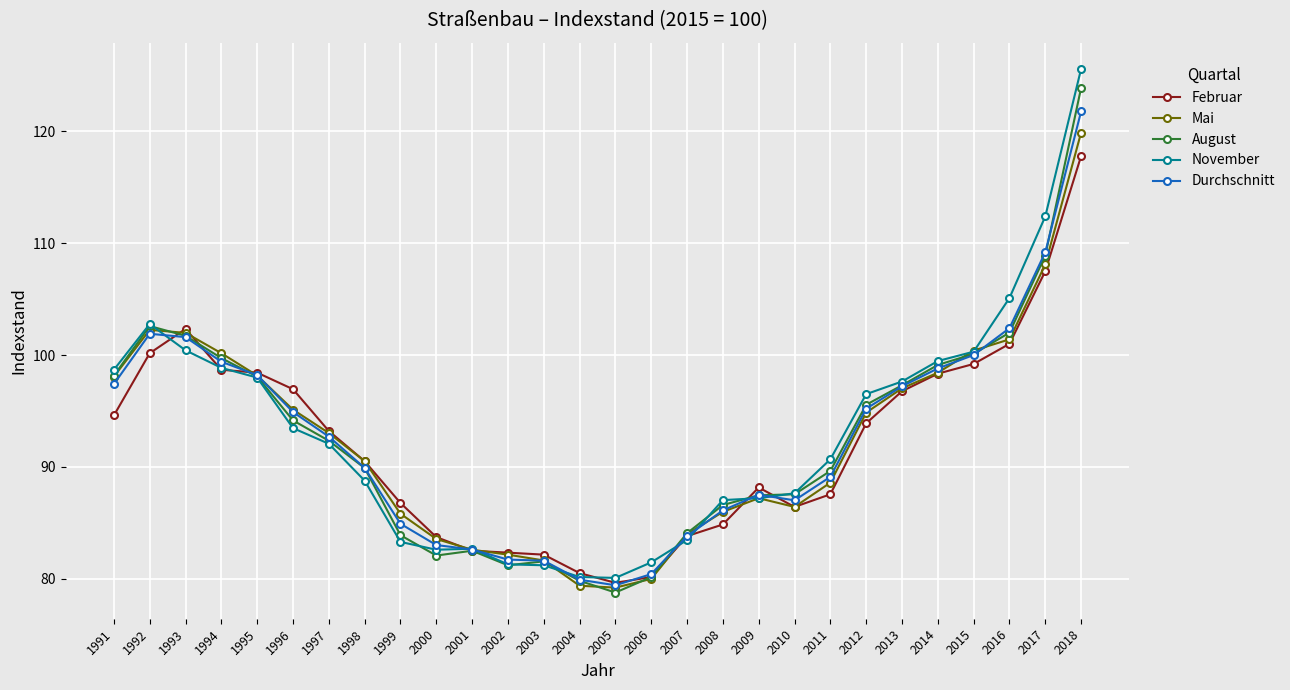

What is the average value of the Durchschnitt series?

92.4